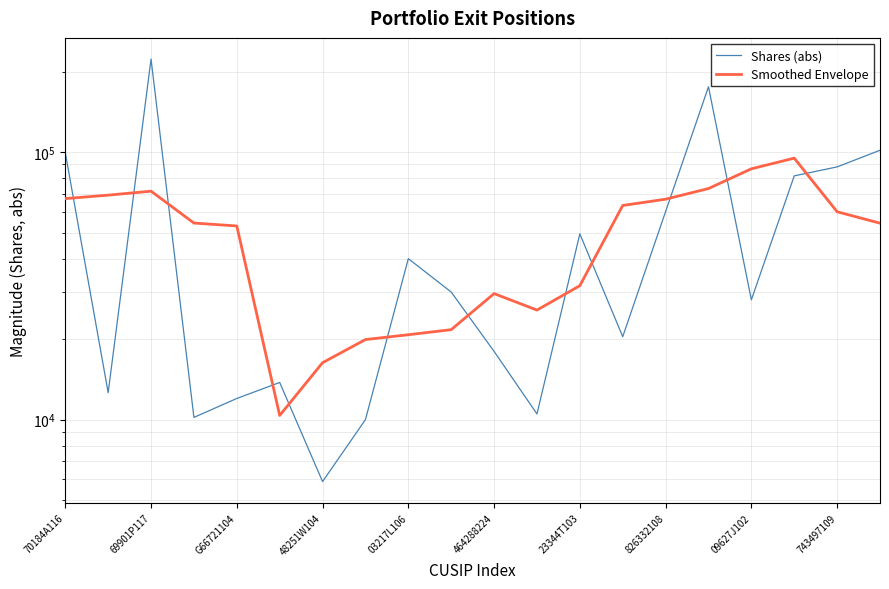

What is the difference between the maximum and minimum values in the Shares (abs) series?

217294.0